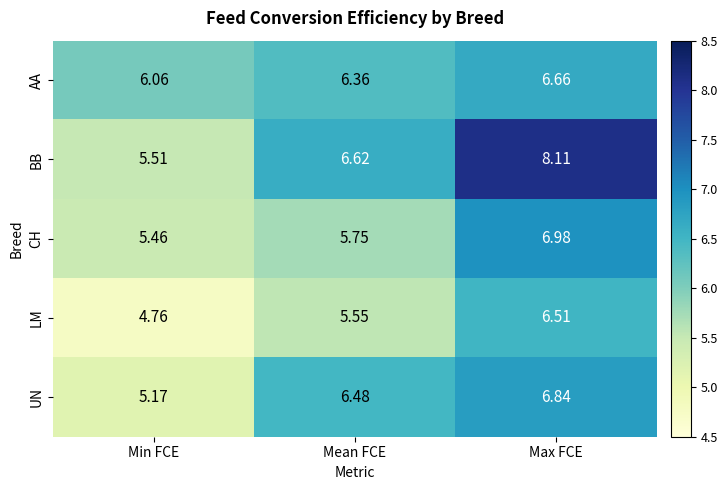

List the series in order of their peak value, highest first.

BB, CH, UN, AA, LM